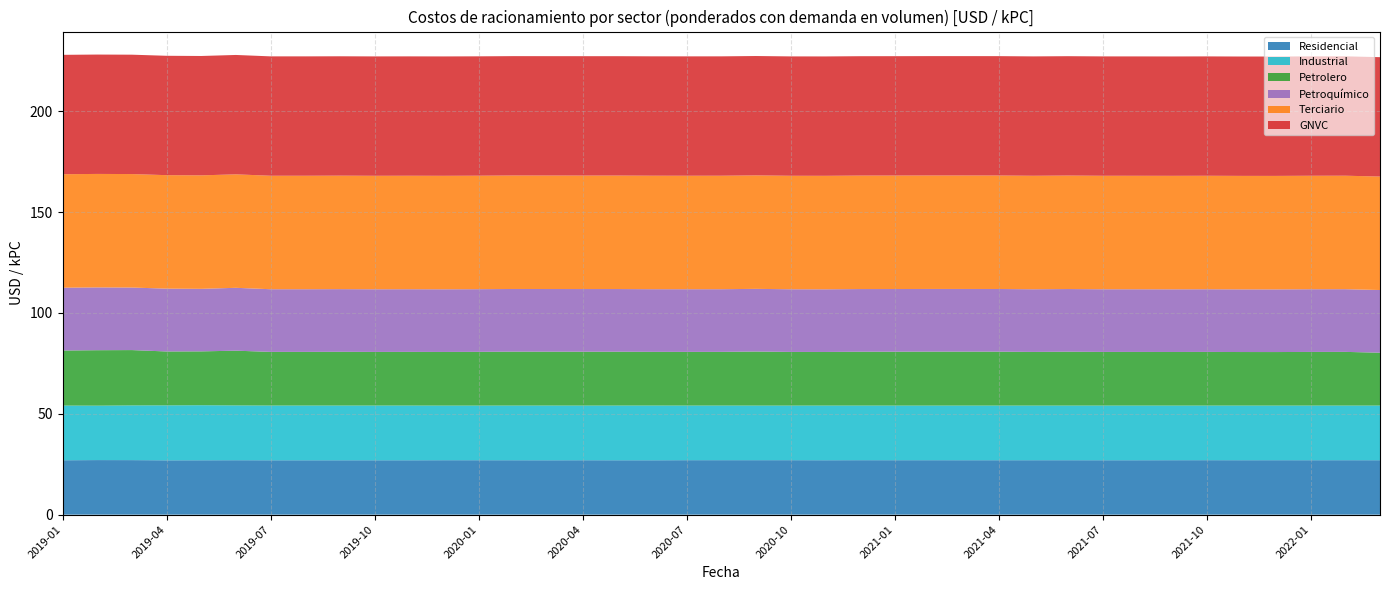

Reading left to right, extract all data points from this chart.

Residencial: 27.0	27.1	27.0	26.9	27.0	27.0	27.0	27.0	27.0	27.0	27.0	27.0	27.0	27.0	27.0	27.0	27.0	27.0	27.0	27.0	27.0	27.0	27.0	27.0	27.0	27.0	27.0	27.0	27.0	27.0	27.0	27.0	27.0	27.0	27.0	27.0	27.0	27.0	27.0
Industrial: 27.1	27.0	27.1	27.2	27.3	27.2	27.1	27.1	27.1	27.1	27.1	27.1	27.1	27.1	27.1	27.1	27.1	27.1	27.1	27.1	27.1	27.1	27.1	27.1	27.1	27.1	27.1	27.1	27.1	27.1	27.1	27.1	27.1	27.1	27.1	27.1	27.1	27.1	27.1
Petrolero: 27.3	27.5	27.4	26.7	26.7	27.1	26.6	26.6	26.6	26.6	26.6	26.6	26.6	26.7	26.7	26.7	26.7	26.6	26.6	26.6	26.8	26.6	26.6	26.7	26.7	26.7	26.7	26.7	26.6	26.7	26.6	26.6	26.6	26.6	26.5	26.5	26.6	26.6	26.2
Petroquímico: 31.1	31.1	31.0	31.1	31.0	31.2	31.1	31.1	31.1	31.1	31.1	31.1	31.1	31.1	31.1	31.1	31.1	31.1	31.1	31.1	31.1	31.1	31.1	31.1	31.1	31.1	31.1	31.1	31.1	31.1	31.1	31.1	31.1	31.1	31.1	31.1	31.1	31.1	31.1
Terciario: 56.2	56.2	56.2	56.2	56.2	56.2	56.2	56.2	56.2	56.2	56.2	56.2	56.2	56.2	56.2	56.2	56.2	56.2	56.2	56.2	56.2	56.2	56.2	56.2	56.2	56.2	56.2	56.2	56.2	56.2	56.2	56.2	56.2	56.2	56.2	56.2	56.2	56.2	56.2
GNVC: 59.2	59.2	59.2	59.2	59.2	59.2	59.2	59.2	59.2	59.2	59.2	59.2	59.2	59.2	59.2	59.2	59.2	59.2	59.2	59.2	59.2	59.2	59.2	59.2	59.2	59.2	59.2	59.2	59.2	59.2	59.2	59.2	59.2	59.2	59.2	59.2	59.2	59.2	59.2